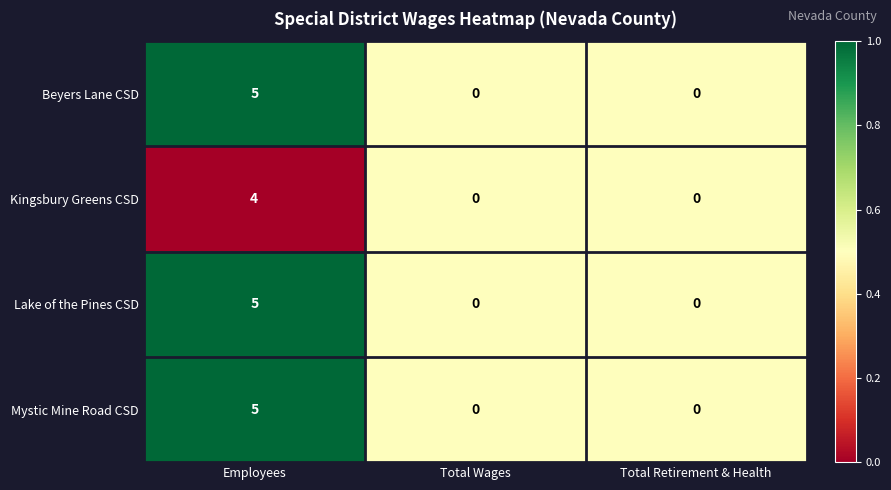

Reading left to right, extract all data points from this chart.

Beyers Lane CSD: 5	0	0
Kingsbury Greens CSD: 4	0	0
Lake of the Pines CSD: 5	0	0
Mystic Mine Road CSD: 5	0	0